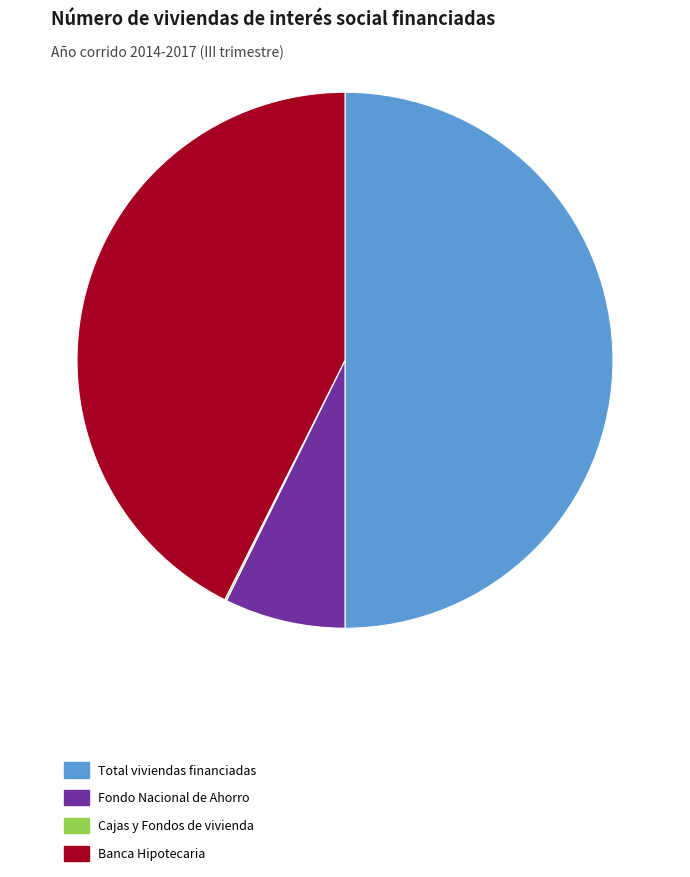

Is it true that Total viviendas financiadas is 59% of the pie?

False